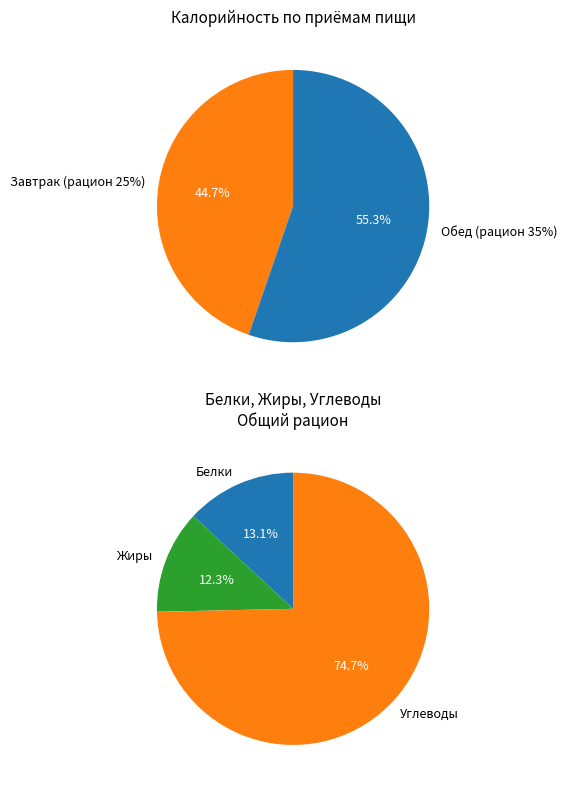

To the nearest percent, what is the difference between the Завтрак (рацион 25%) and Обед (рацион 35%) slice percentages?

11%